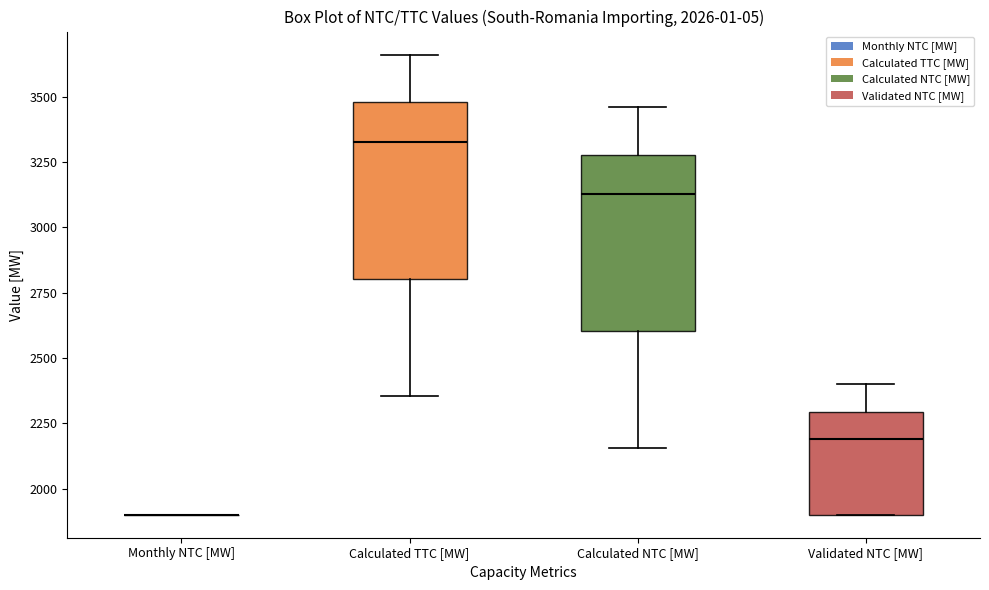

Reading left to right, transcribe this box plot: for each box, give where its median line is, the range the box spans, and where its two whiskers end, as read against the y-axis. The values are not printed on the chart, so give them approximately, as read against the axis.

Monthly NTC [MW]: box collapsed to a line at 1900, whiskers 1900 to 1900
Calculated TTC [MW]: median 3350, box 2800 to 3500, whiskers 2350 to 3650
Calculated NTC [MW]: median 3150, box 2600 to 3300, whiskers 2150 to 3450
Validated NTC [MW]: median 2200, box 1900 to 2300, whiskers 1900 to 2400